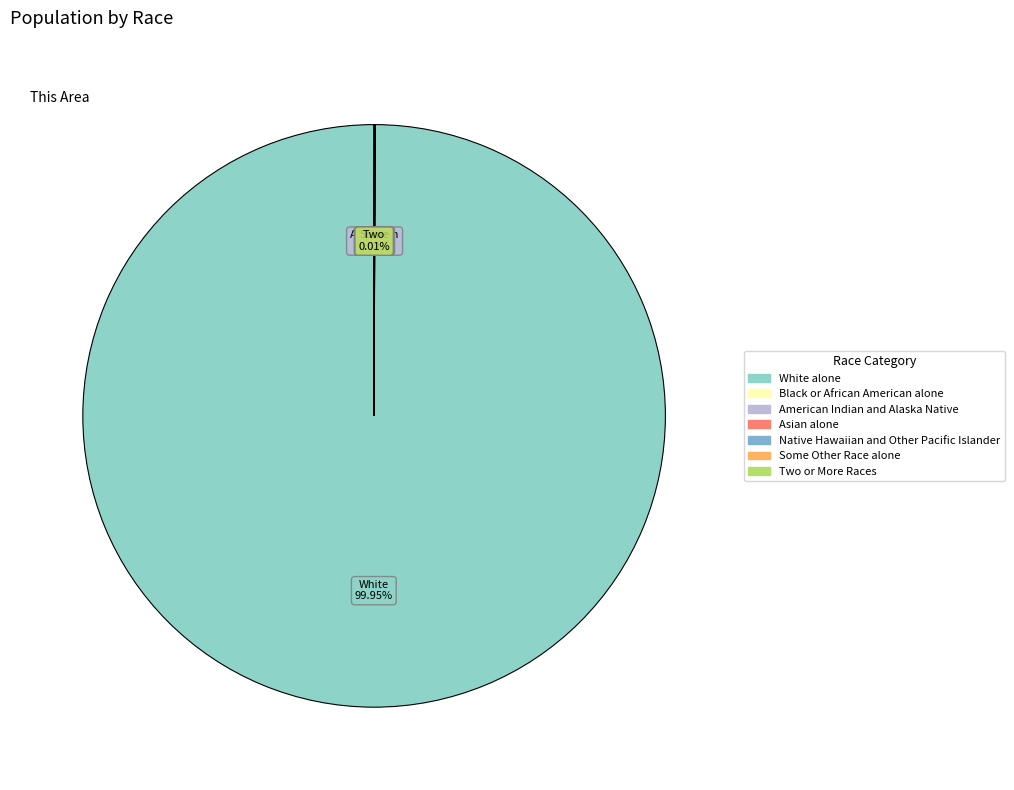

Combined, do Asian alone and Some Other Race alone account for over 50%?

No